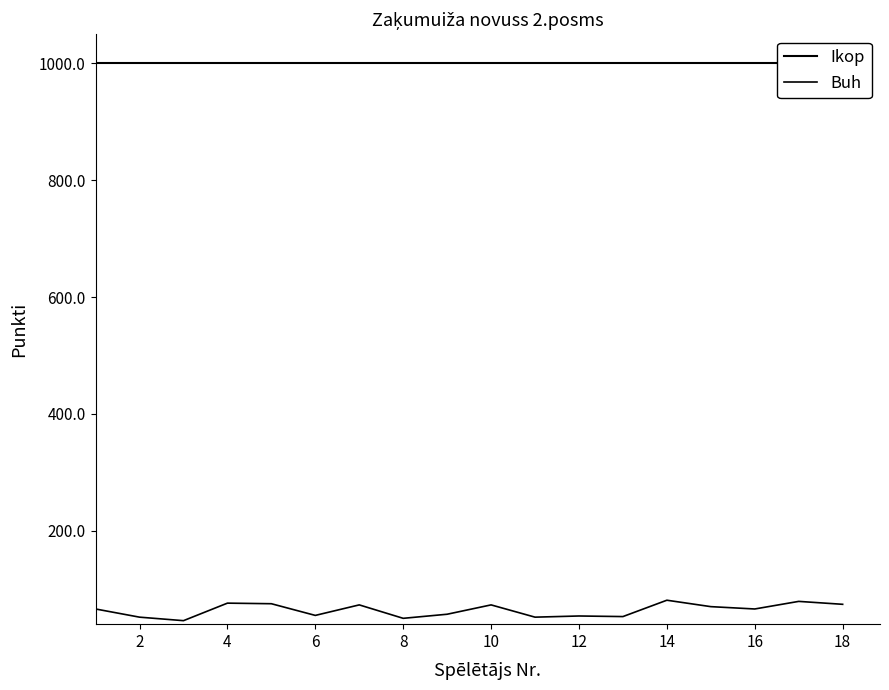

True or false: Buh and Ikop intersect in this chart.

False